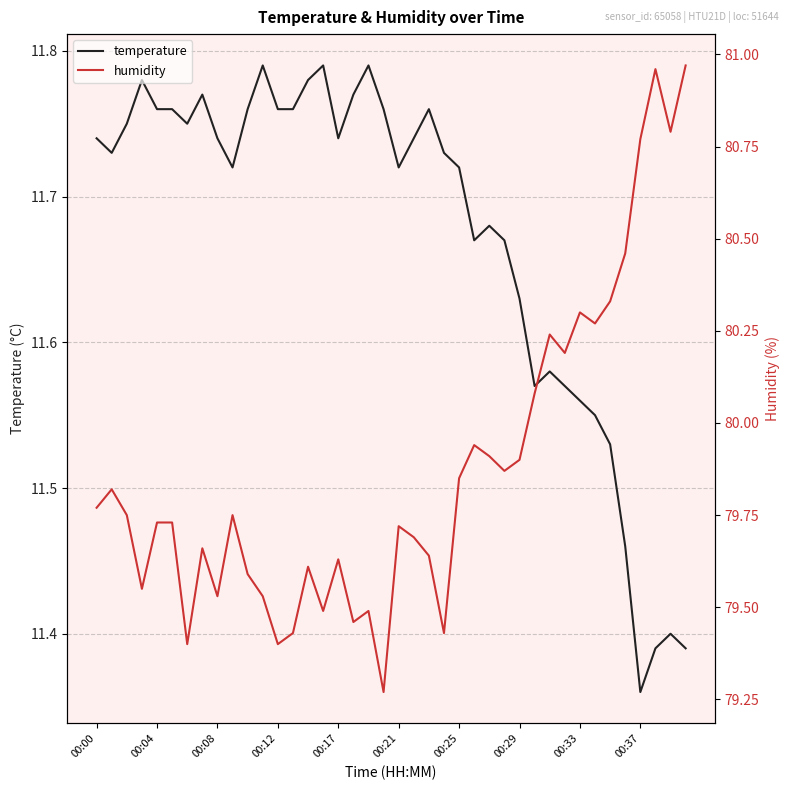

Rank the series by their maximum value, from highest to lowest.

humidity, temperature